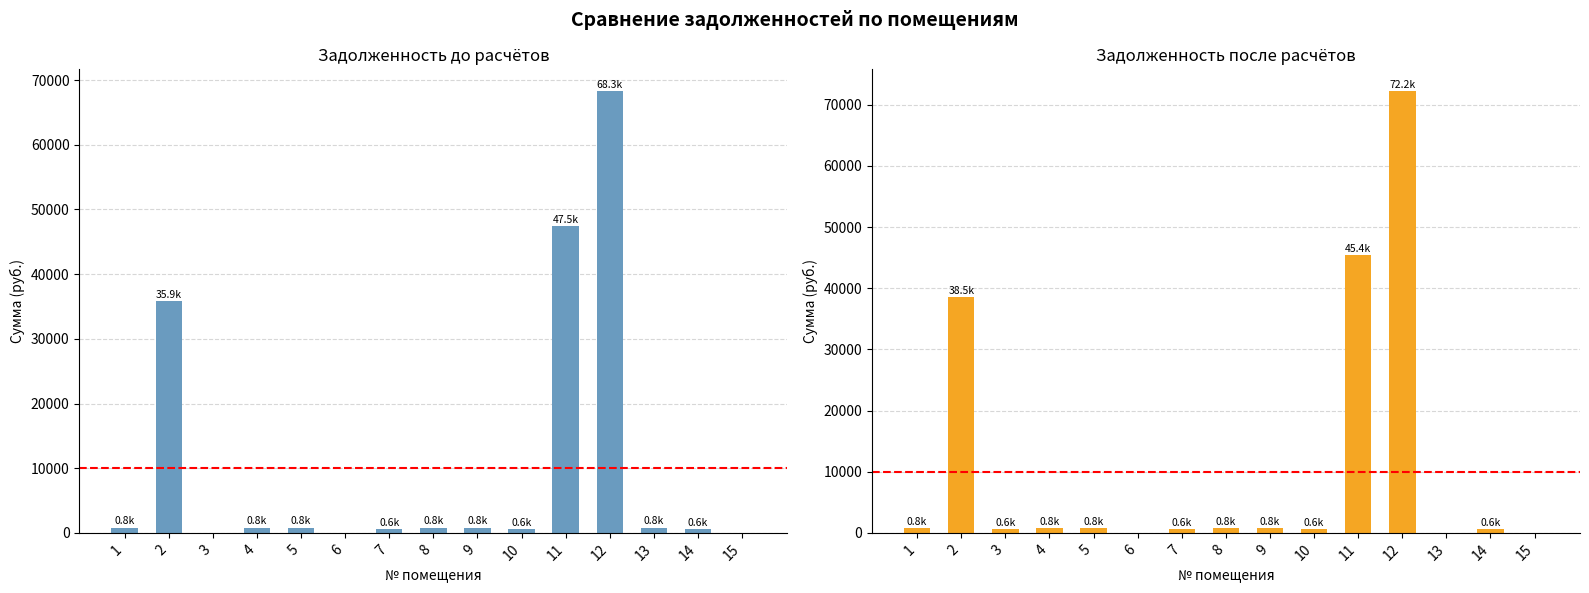

What are all the series names shown in the legend?

задолженность (до), задолженность (после)